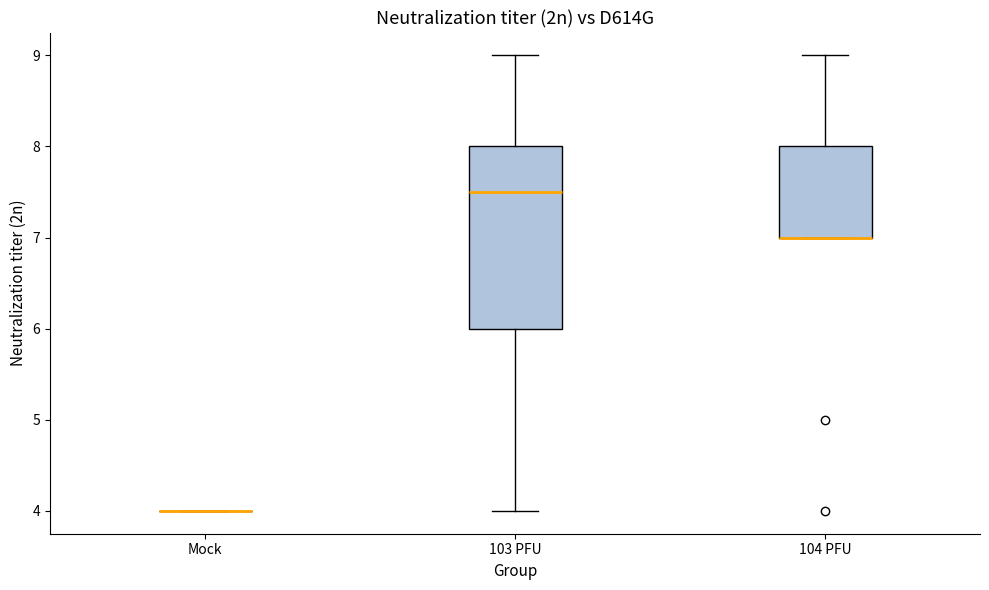

Reading left to right, read every box against the y-axis: the position of its median line, the range the box covers, and the ends of its whiskers. The values are not printed on the chart, so give them approximately, as read against the axis.

Mock: box collapsed to a line at 4.0, whiskers 4.0 to 4.0
103 PFU: median 7.5, box 6.0 to 8.0, whiskers 4.0 to 9.0
104 PFU: median 7.0 (drawn on the box's lower edge), box 7.0 to 8.0, whiskers 7.0 to 9.0